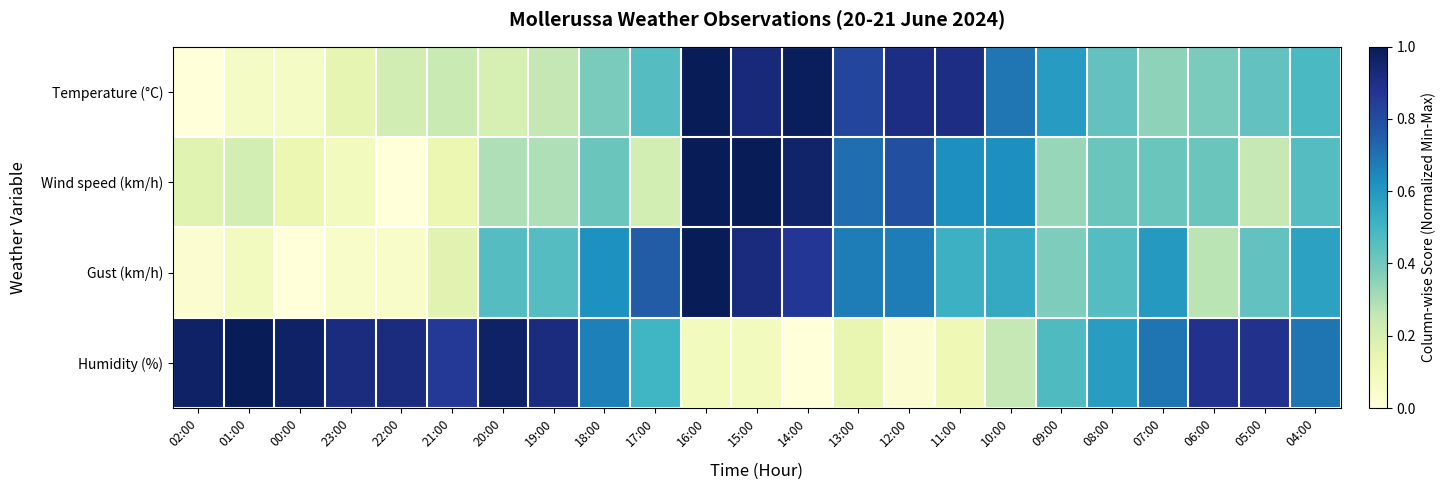

Which series has the largest range (max minus min)?

Temperature (°C)